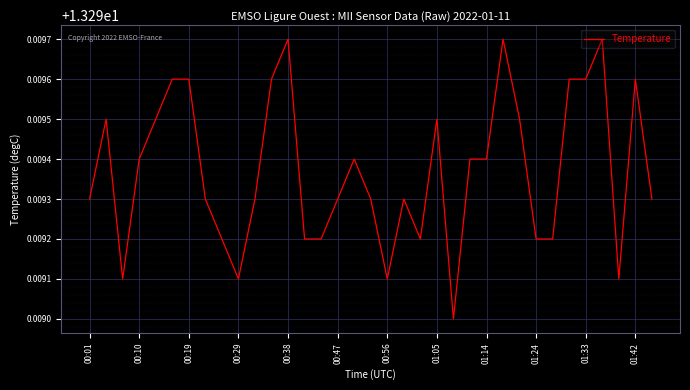

The chart shows a value of 5.3 at 01:33. True or false?

False